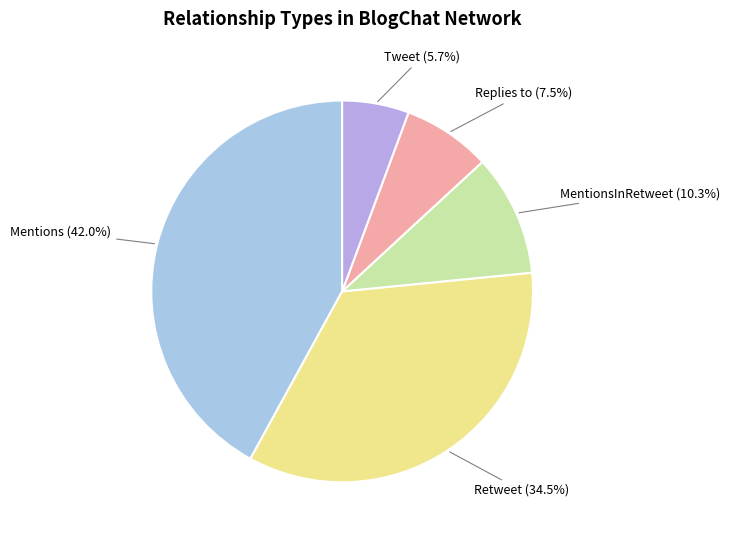

Is Tweet the majority of the pie?

No